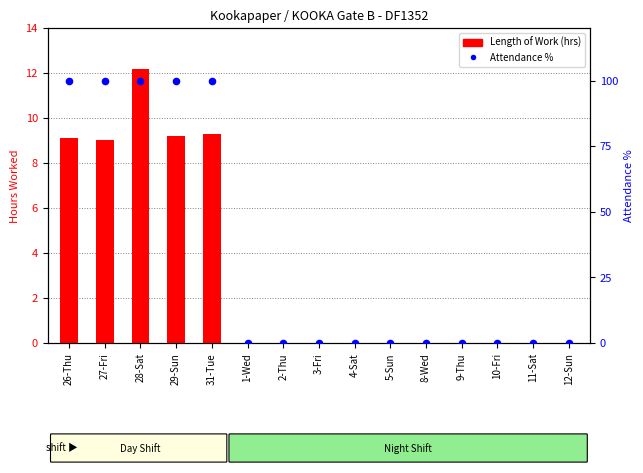

Which series contains the lowest Y value?

Length of Work